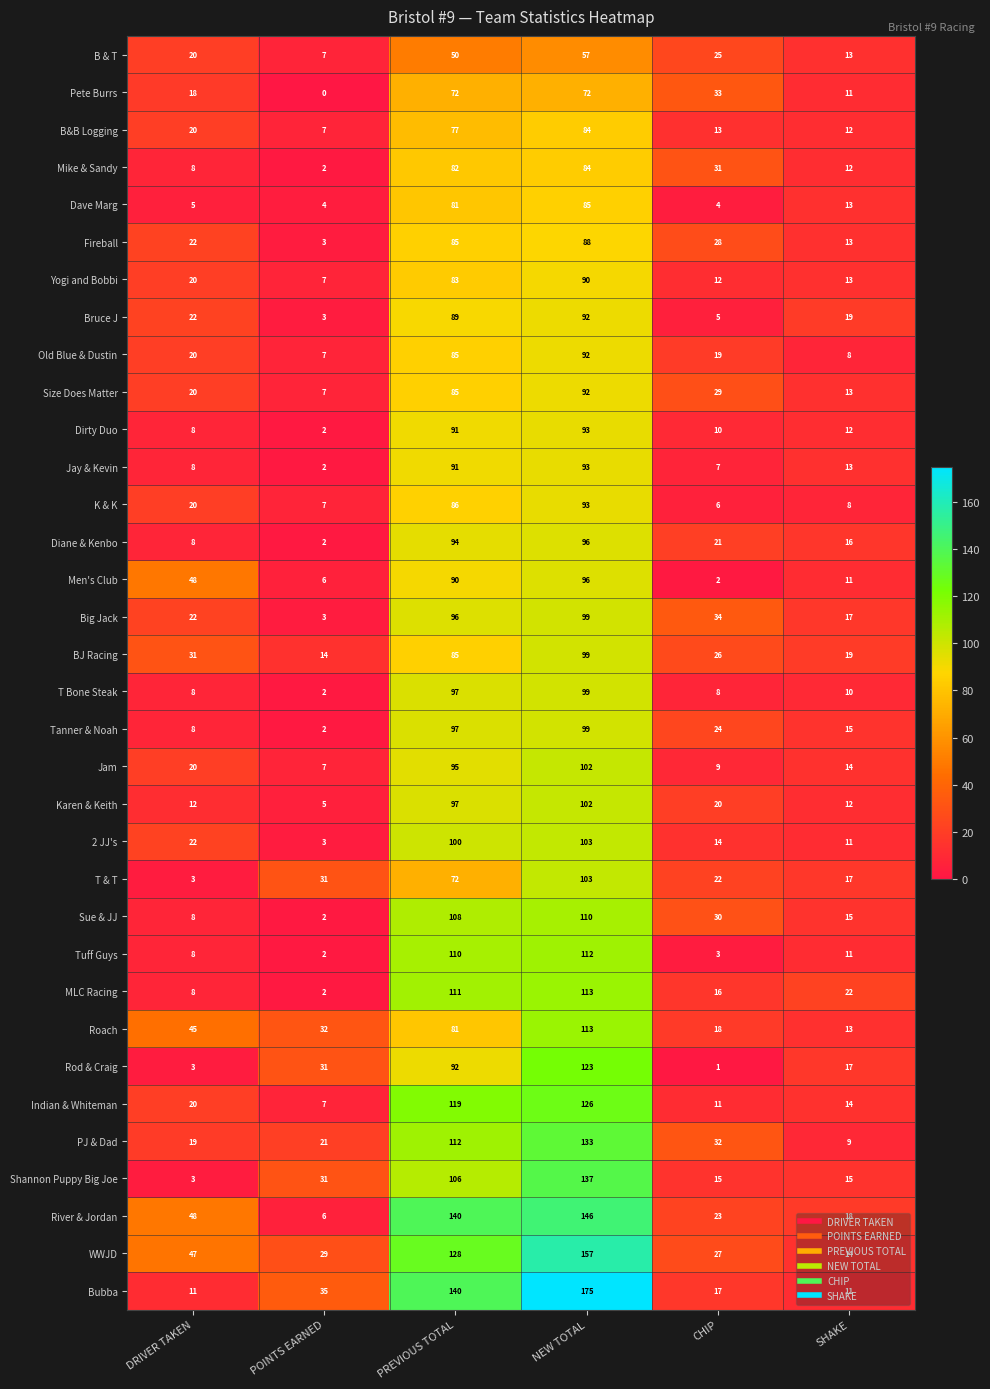

What is the spread (max minus min) of values at CHIP?

33